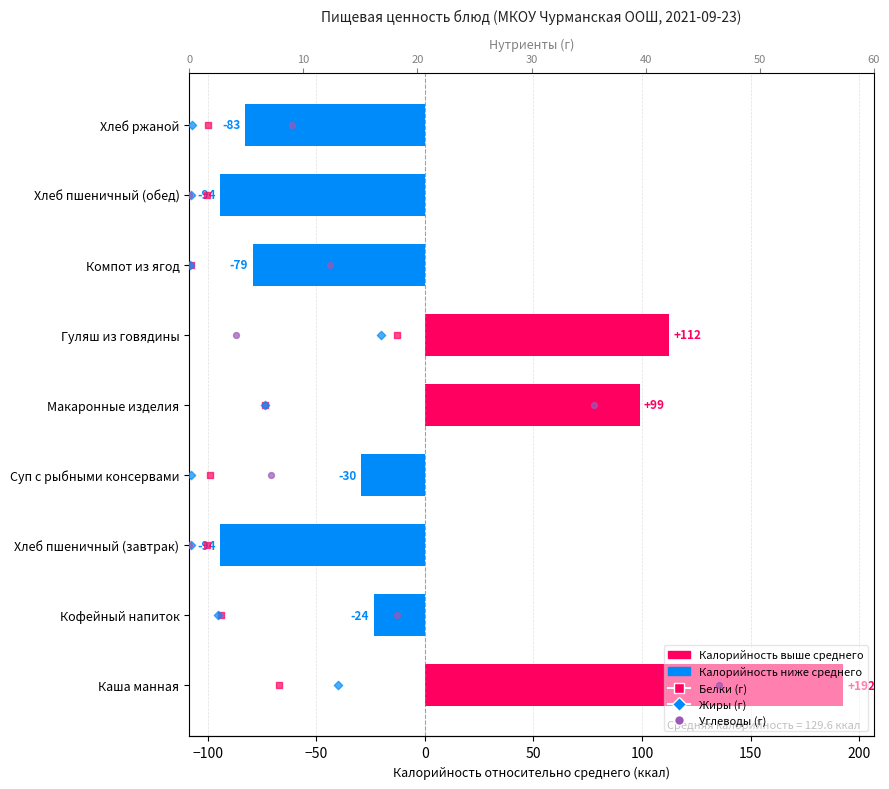

At how many categories does at least one series exceed 43?

3